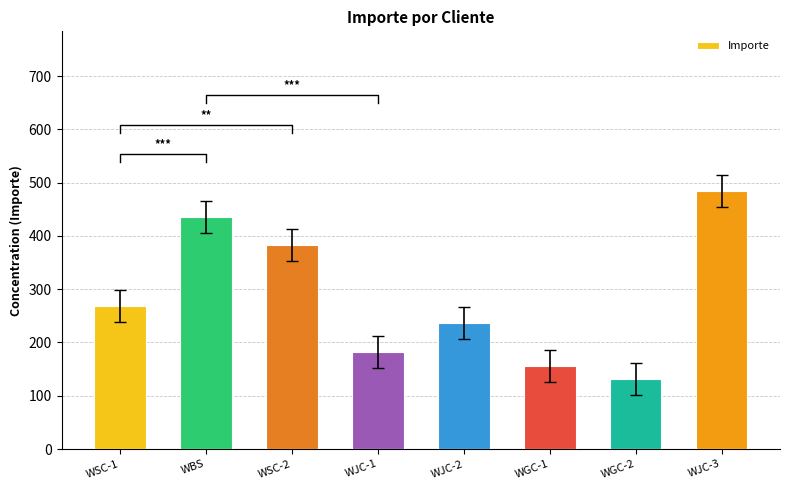

What is the value of the 5th bar from the left?

236